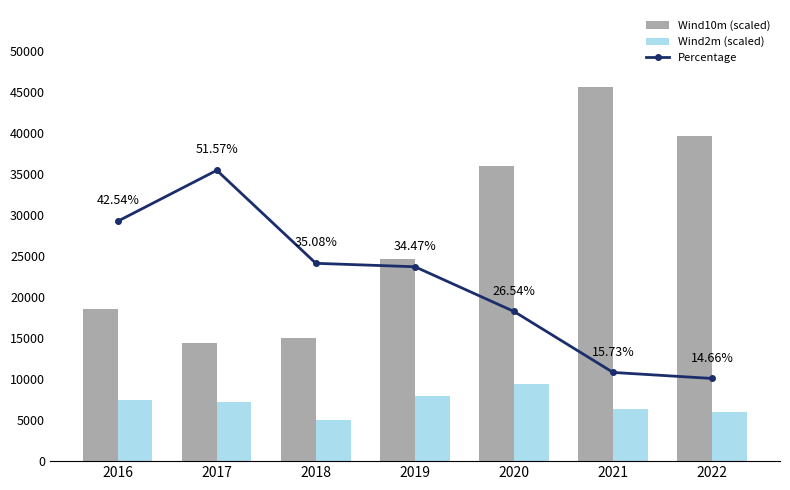

What are all the series names shown in the legend?

Wind10m (scaled), Wind2m (scaled), Percentage